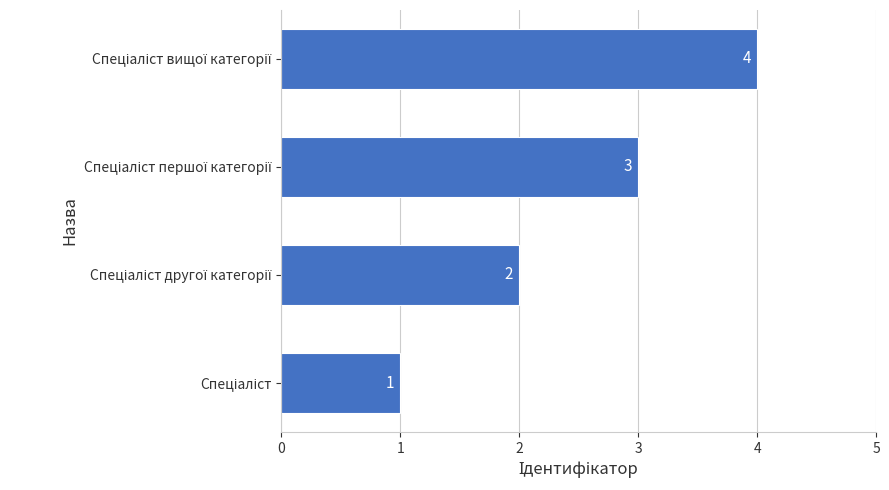

Are the bars grouped side by side (vs. stacked)?

No